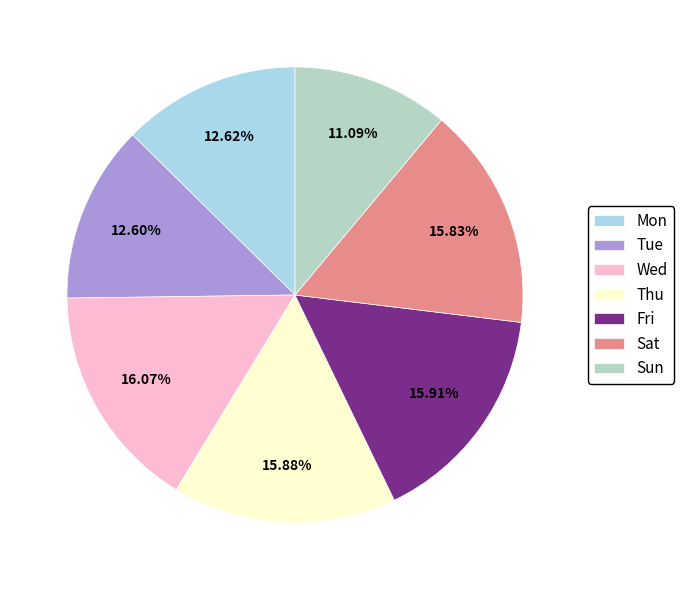

What is the largest slice in the pie chart?

Wed